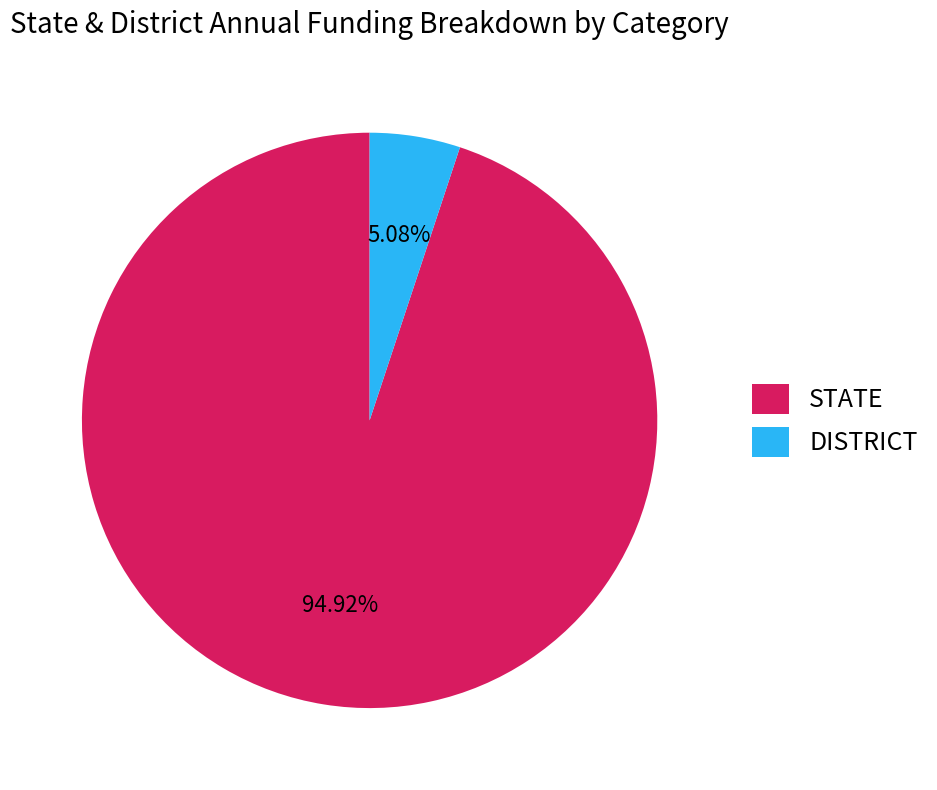

Which has a higher value, DISTRICT or STATE?

STATE